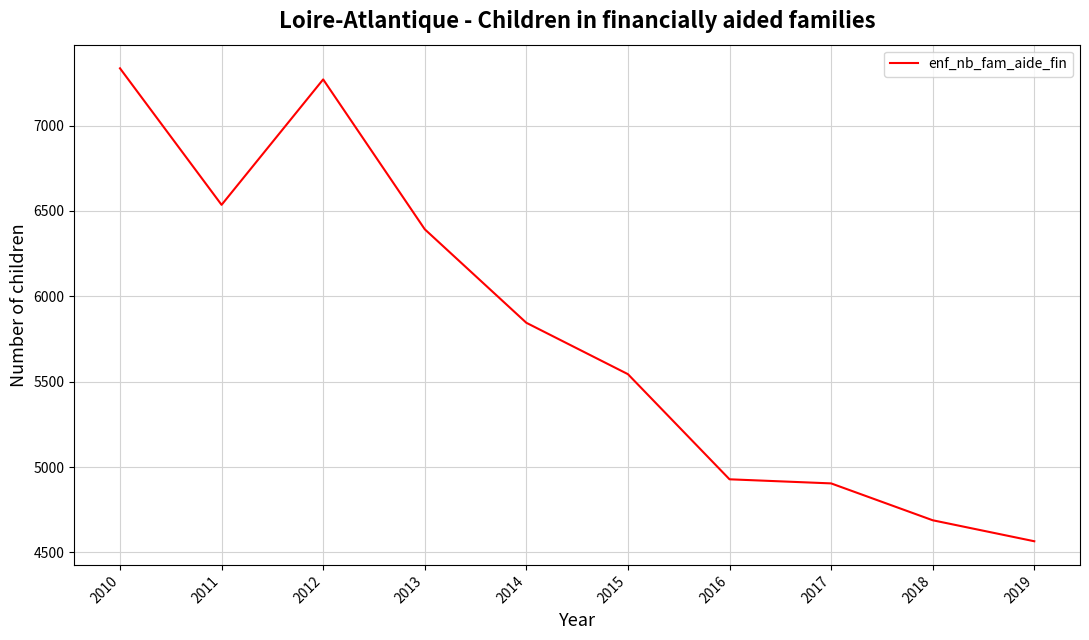

The chart shows a value of 7271 at 2012. True or false?

True